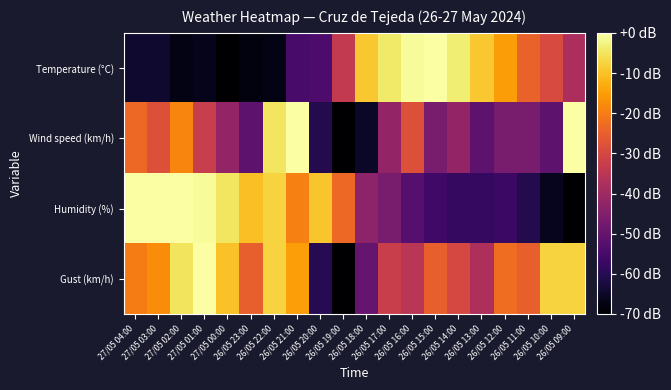

Reading left to right, extract all data points from this chart.

Temperature (°C): 27/05 04:00=-64.1	27/05 03:00=-64.1	27/05 02:00=-67.5	27/05 01:00=-66.6	27/05 00:00=-70.0	26/05 23:00=-68.3	26/05 22:00=-67.5	26/05 21:00=-54.8	26/05 20:00=-54.0	26/05 19:00=-33.7	26/05 18:00=-9.3	26/05 17:00=-4.2	26/05 16:00=-0.8	26/05 15:00=-0.0	26/05 14:00=-3.4	26/05 13:00=-9.3	26/05 12:00=-15.2	26/05 11:00=-24.5	26/05 10:00=-29.5	26/05 09:00=-38.0
Wind speed (km/h): 27/05 04:00=-23.3	27/05 03:00=-28.0	27/05 02:00=-18.7	27/05 01:00=-32.7	27/05 00:00=-42.0	26/05 23:00=-51.3	26/05 22:00=-4.7	26/05 21:00=-0.0	26/05 20:00=-60.7	26/05 19:00=-70.0	26/05 18:00=-65.3	26/05 17:00=-42.0	26/05 16:00=-28.0	26/05 15:00=-46.7	26/05 14:00=-42.0	26/05 13:00=-51.3	26/05 12:00=-46.7	26/05 11:00=-46.7	26/05 10:00=-51.3	26/05 09:00=-0.0
Humidity (%): 27/05 04:00=-0.0	27/05 03:00=-0.0	27/05 02:00=-0.0	27/05 01:00=-0.9	27/05 00:00=-4.7	26/05 23:00=-10.3	26/05 22:00=-7.5	26/05 21:00=-19.6	26/05 20:00=-9.3	26/05 19:00=-23.3	26/05 18:00=-42.9	26/05 17:00=-46.7	26/05 16:00=-52.3	26/05 15:00=-56.0	26/05 14:00=-57.9	26/05 13:00=-57.9	26/05 12:00=-56.9	26/05 11:00=-60.7	26/05 10:00=-66.3	26/05 09:00=-70.0
Gust (km/h): 27/05 04:00=-20.0	27/05 03:00=-17.5	27/05 02:00=-5.0	27/05 01:00=-0.0	27/05 00:00=-10.0	26/05 23:00=-25.0	26/05 22:00=-7.5	26/05 21:00=-15.0	26/05 20:00=-60.0	26/05 19:00=-70.0	26/05 18:00=-50.0	26/05 17:00=-32.5	26/05 16:00=-35.0	26/05 15:00=-25.0	26/05 14:00=-30.0	26/05 13:00=-37.5	26/05 12:00=-22.5	26/05 11:00=-25.0	26/05 10:00=-7.5	26/05 09:00=-7.5